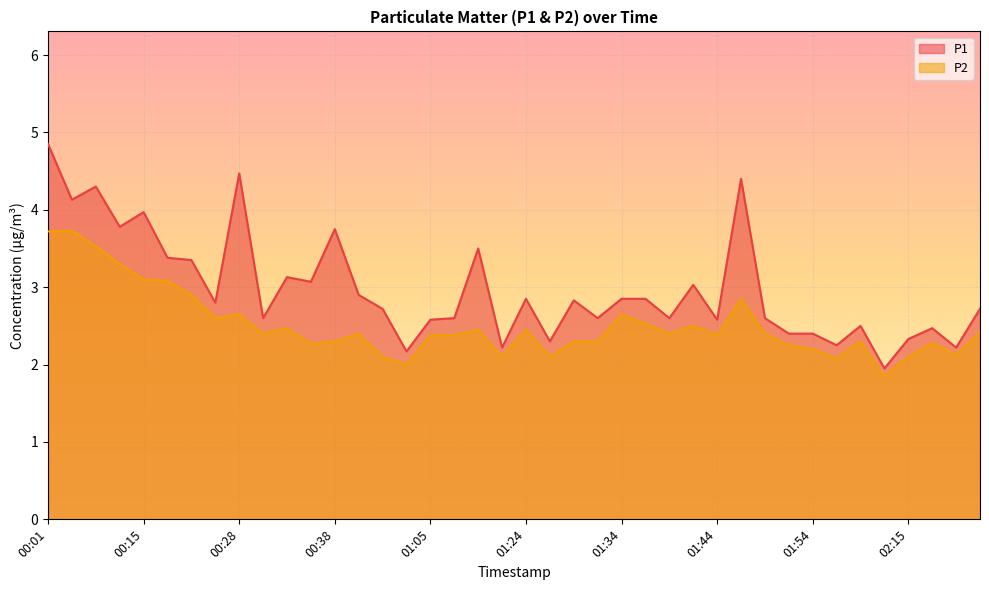

In P1, how many points are lower than both neighbors (excluding endpoints)?

14